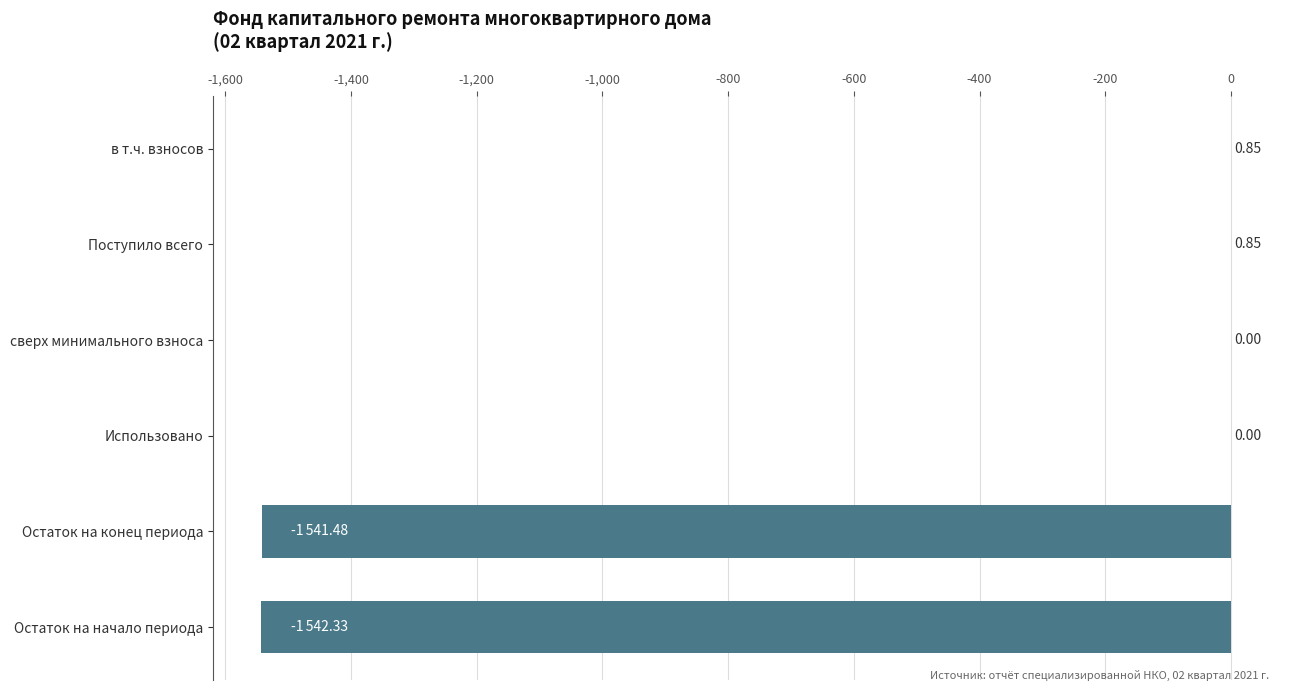

What is the sum of all values?

-3082.1